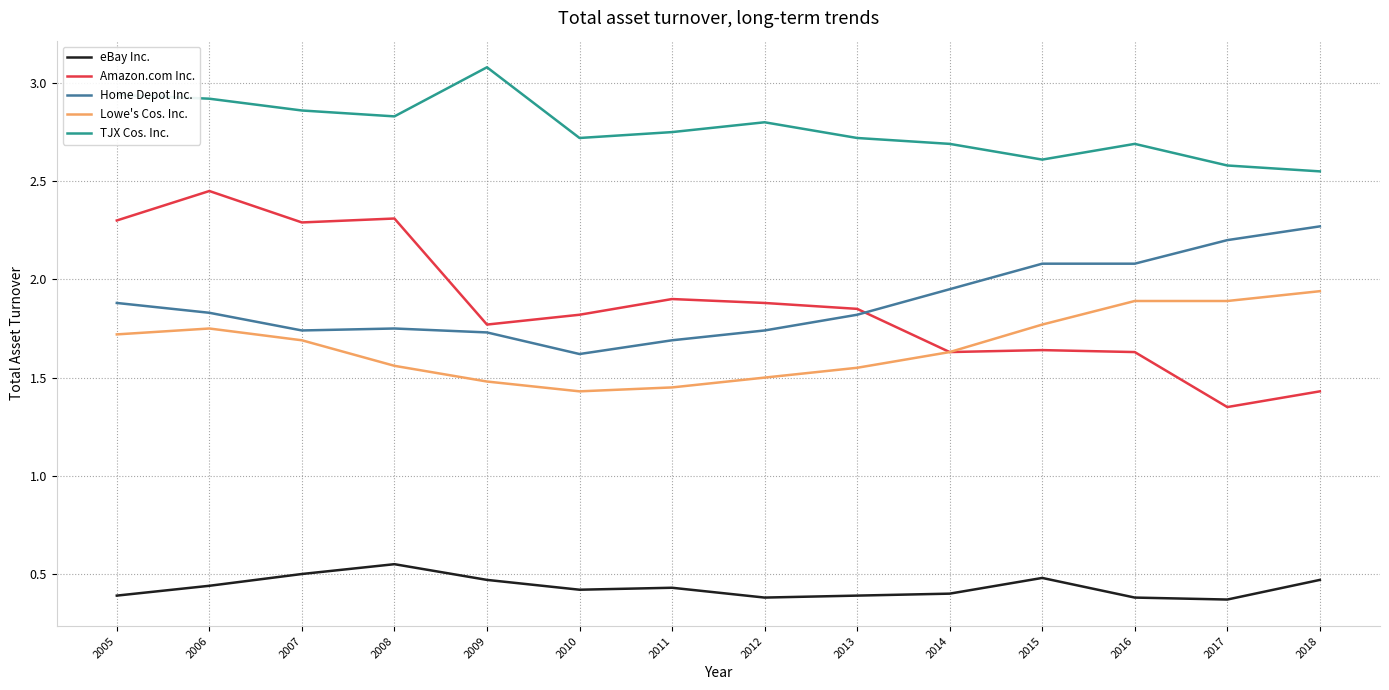

The eBay Inc. series shows 0.2 at 2006. True or false?

False